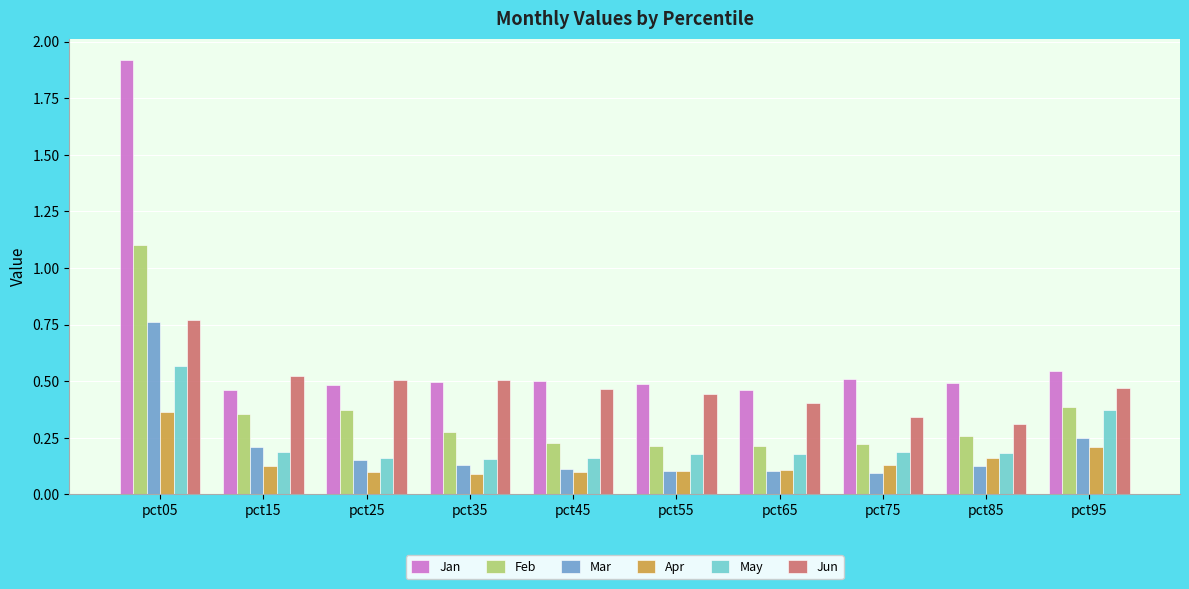

The Feb series shows 0.1 at pct25. True or false?

False